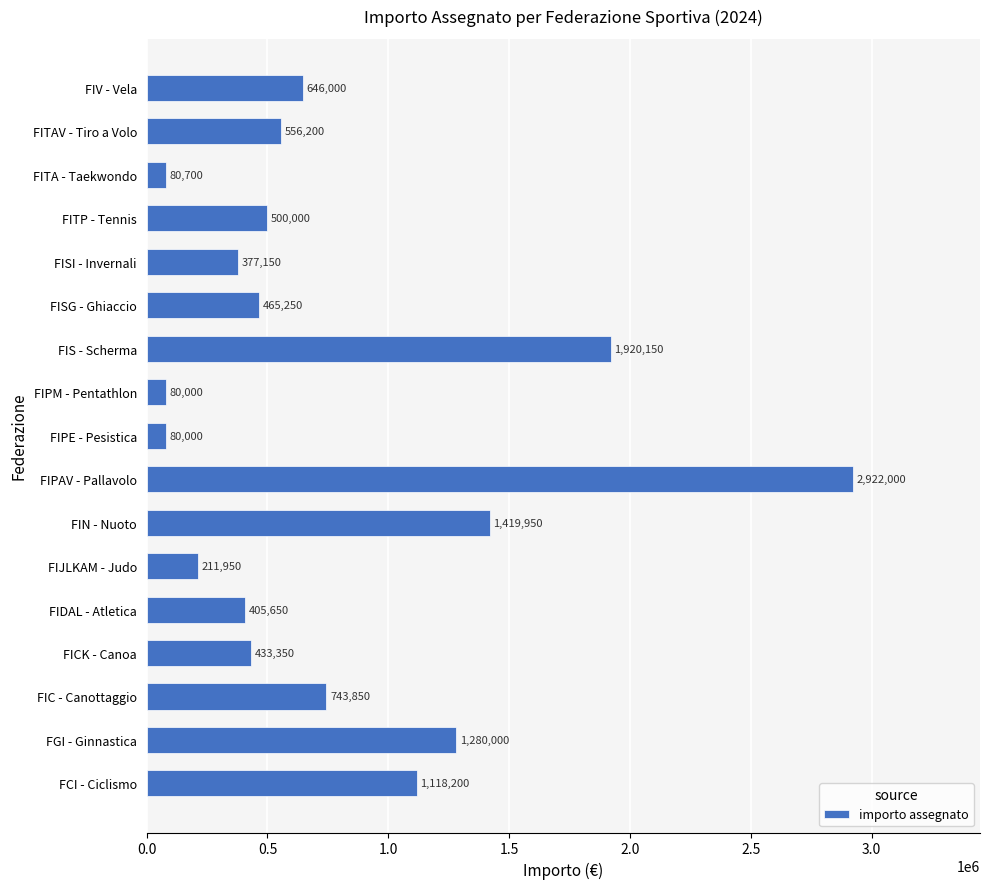

At which label is the value closest to 1501000?

FIN - Nuoto